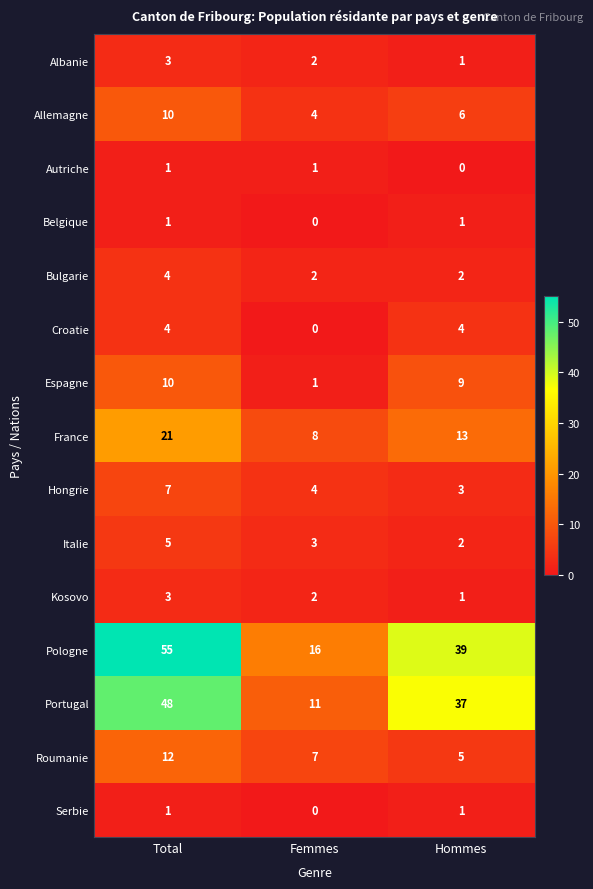

Read the Portugal value at Total.

48